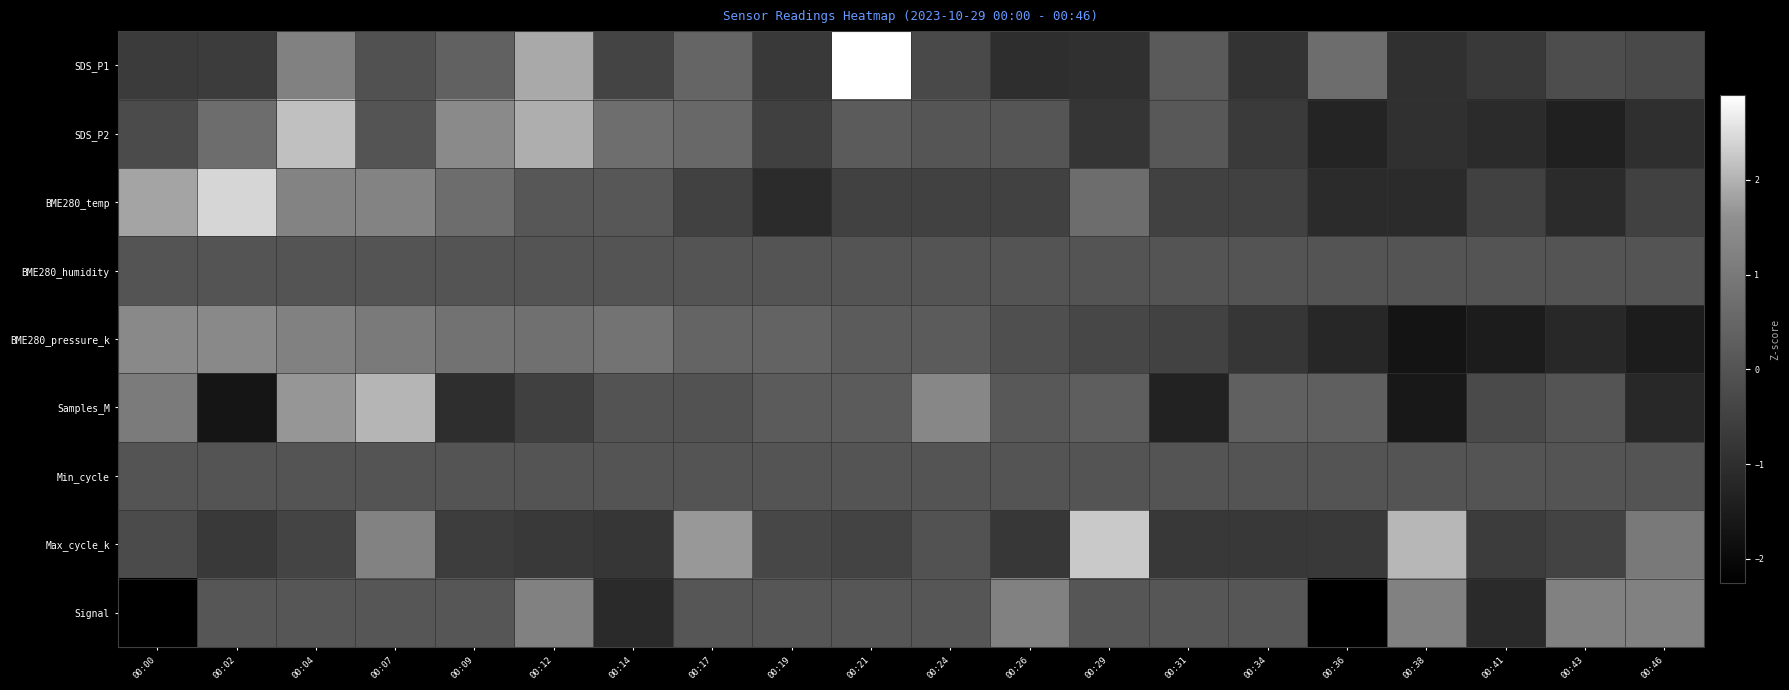

Between 00:29 and 00:34, which series saw the biggest shift?

Max_cycle_k